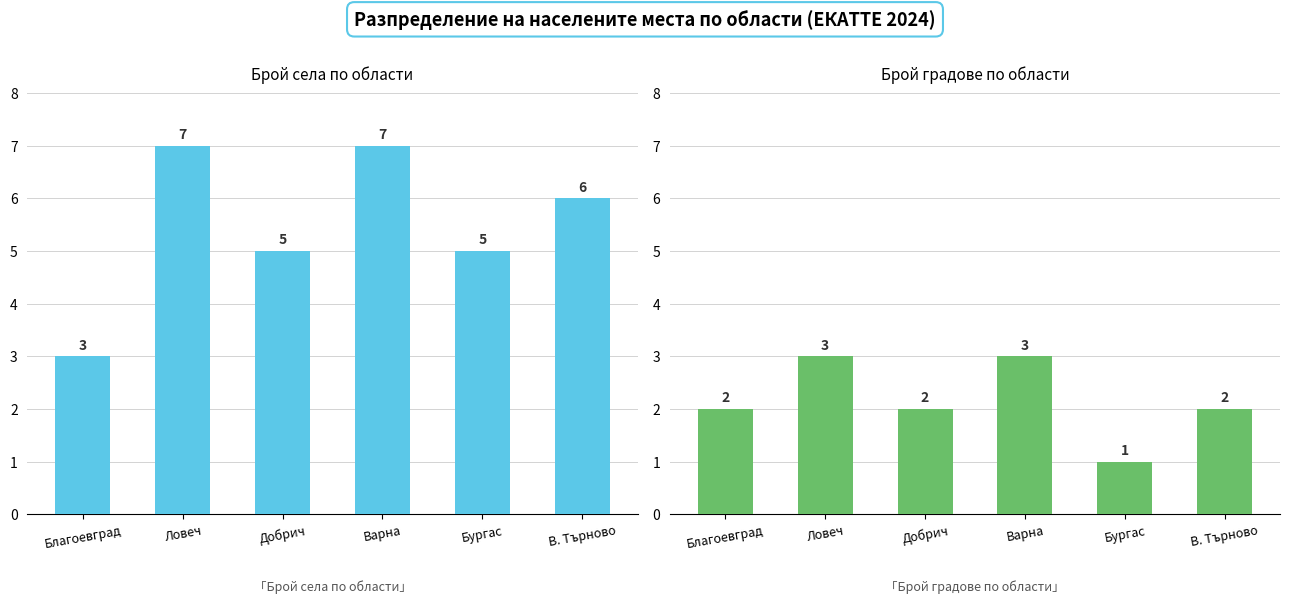

What is the sum of all Вид: гр. (град) values?

13